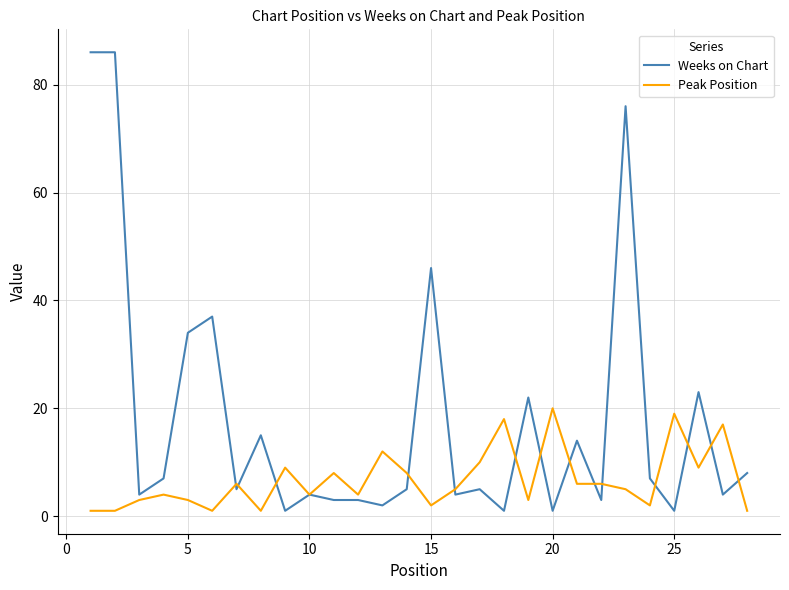

Which series has the largest range (max minus min)?

Weeks on Chart